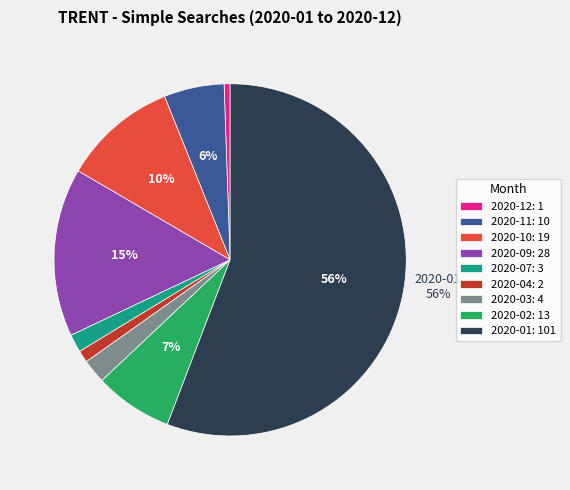

Is the sum of 2020-07: 3 and 2020-01: 101 greater than half?

Yes